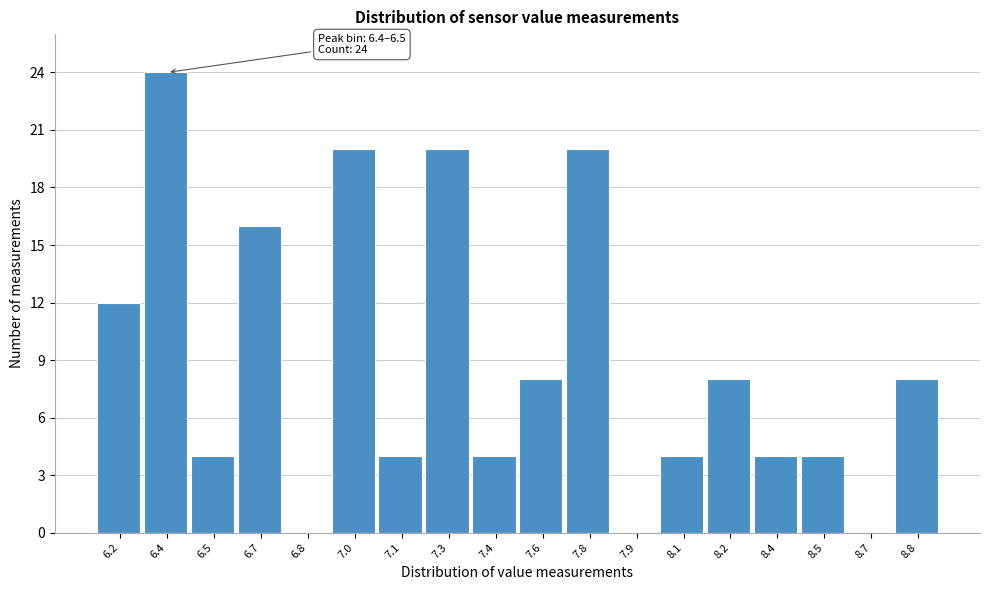

Reading left to right, what are all the values shown in this chart?

6.2=12	6.4=24	6.5=4	6.7=16	6.8=0	7.0=20	7.1=4	7.3=20	7.4=4	7.6=8	7.8=20	7.9=0	8.1=4	8.2=8	8.4=4	8.5=4	8.7=0	8.8=8